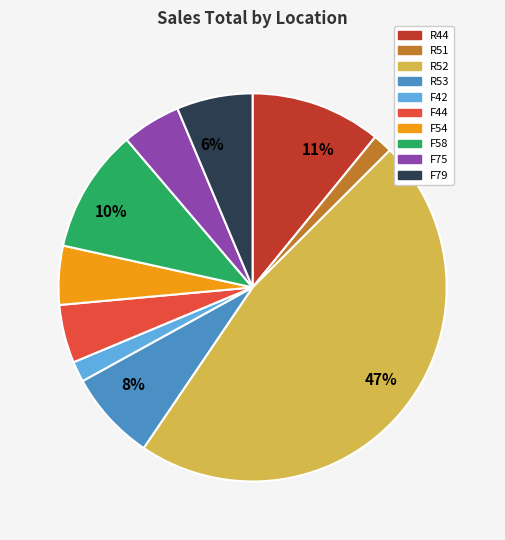

Is there a majority slice in this chart?

No